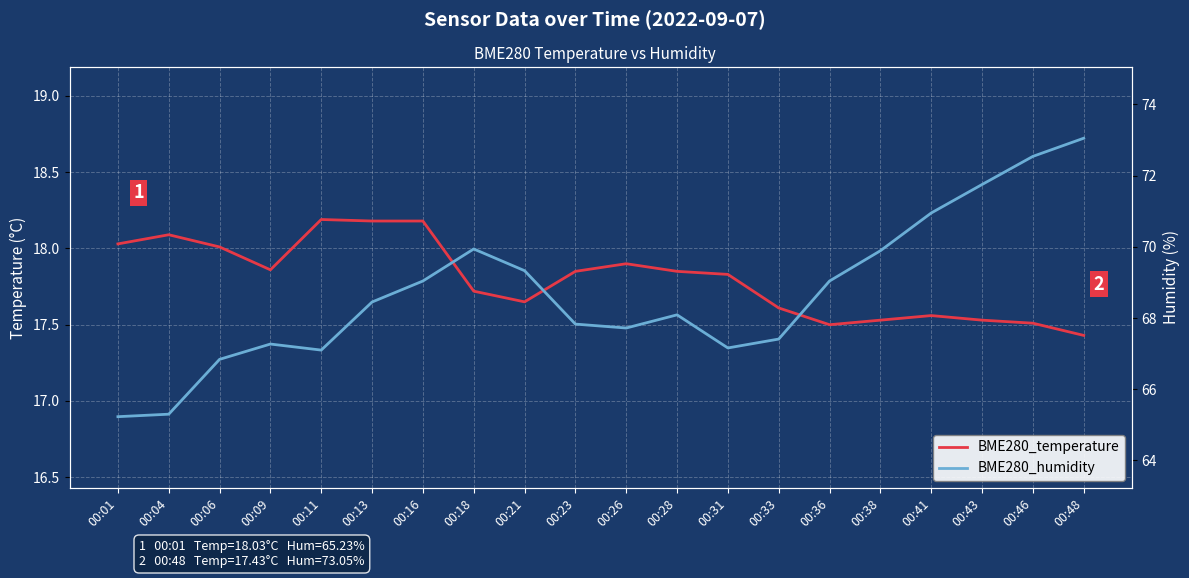

True or false: BME280_humidity and BME280_temperature cross at least once.

False